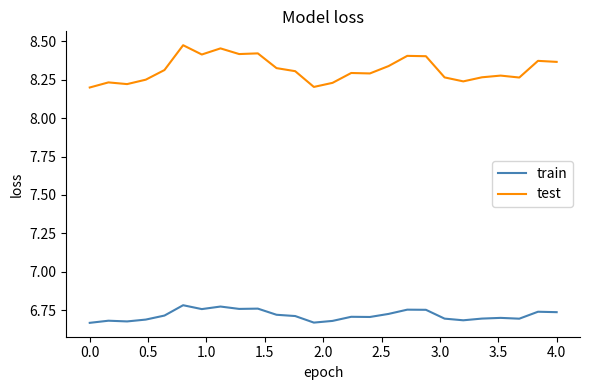

Which series has the largest total across all categories?

test